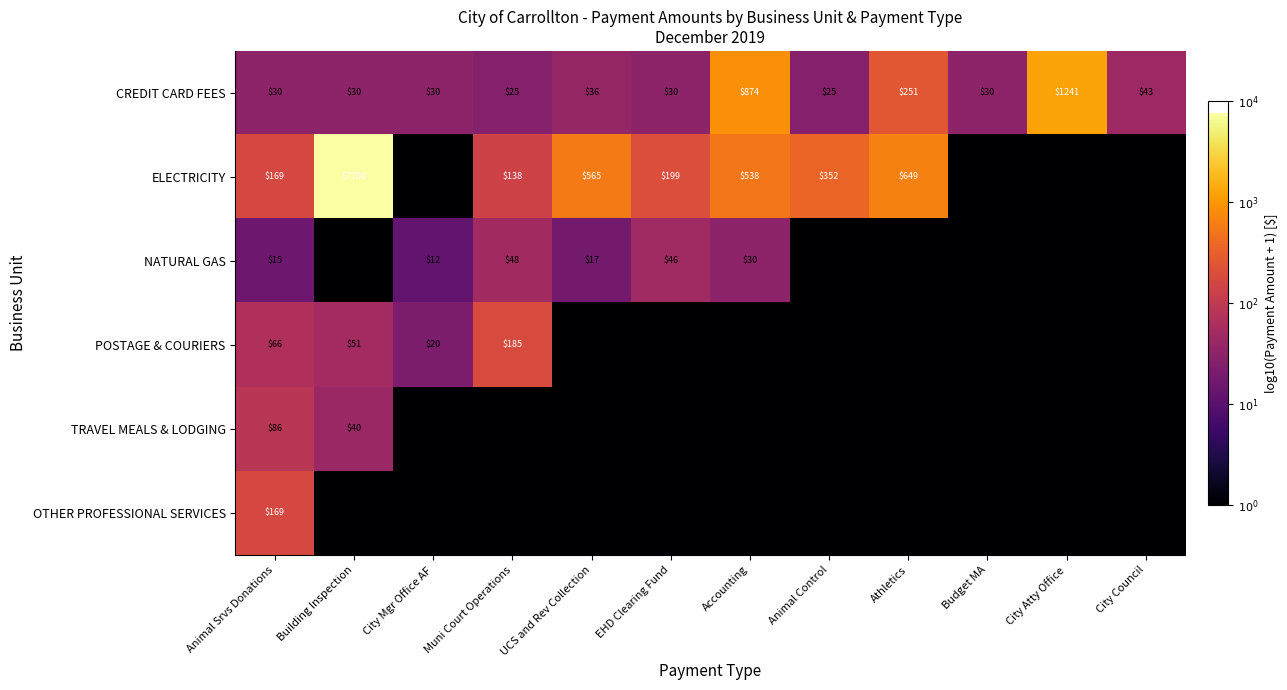

True or false: CREDIT CARD FEES has a value of 13 at EHD Clearing Fund.

False